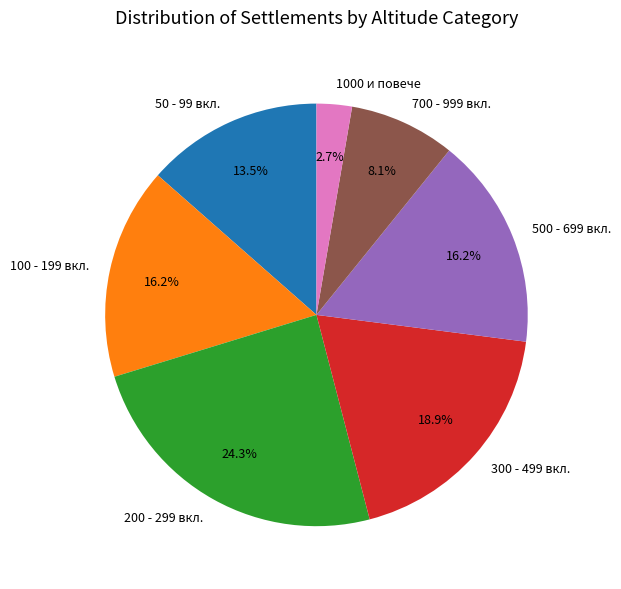

Which has a higher value, 100 - 199 вкл. or 700 - 999 вкл.?

100 - 199 вкл.